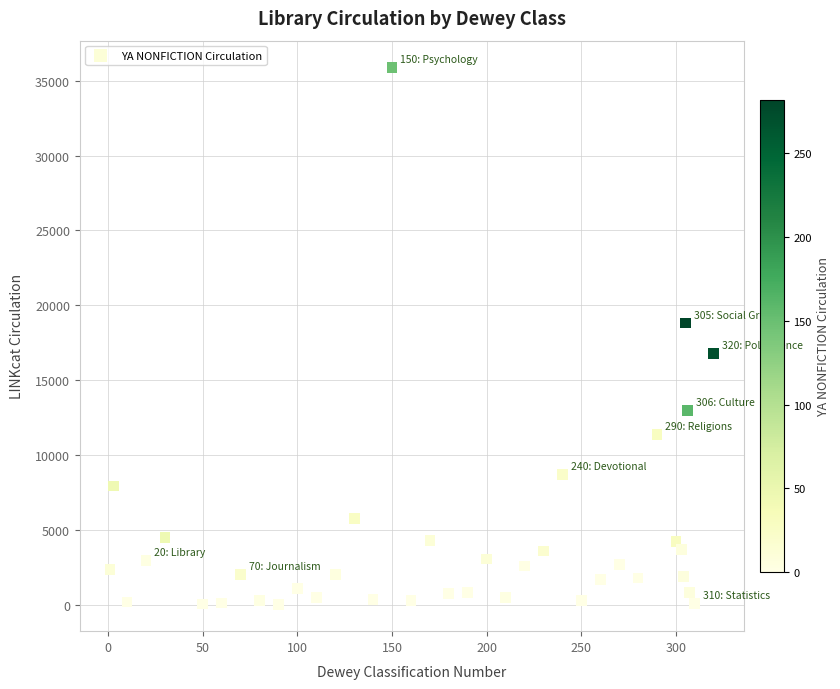

What is the range of Y values (max minus min)?

35820